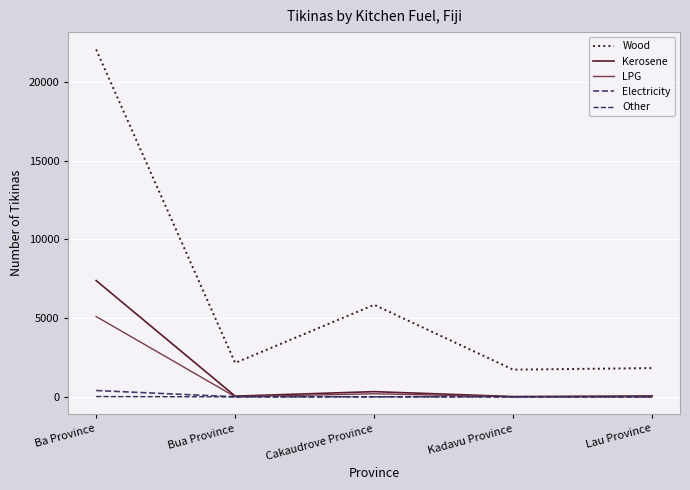

Does the chart have visible grid lines?

Yes